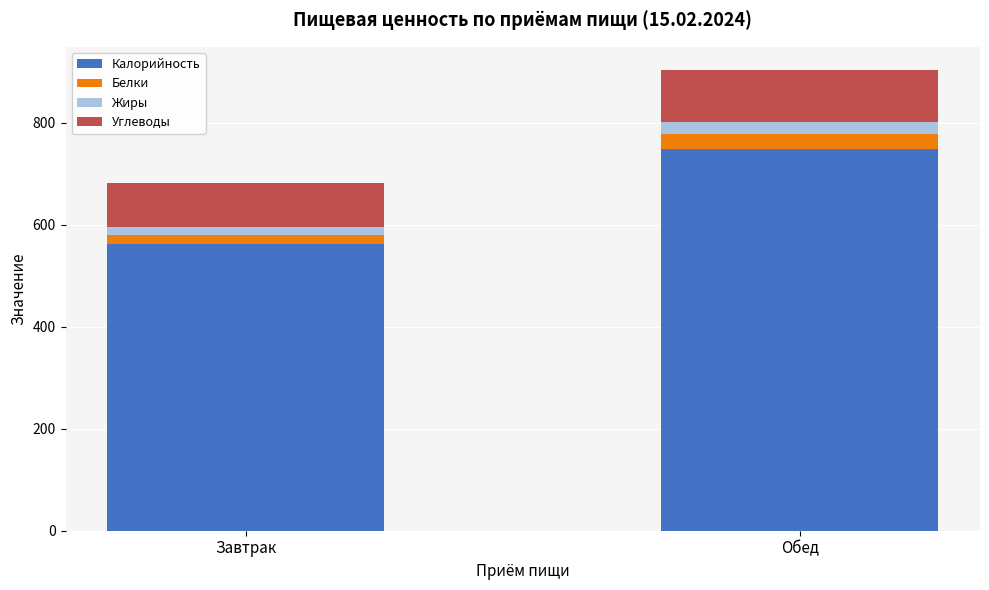

At which category is the sum across all series the highest?

Обед